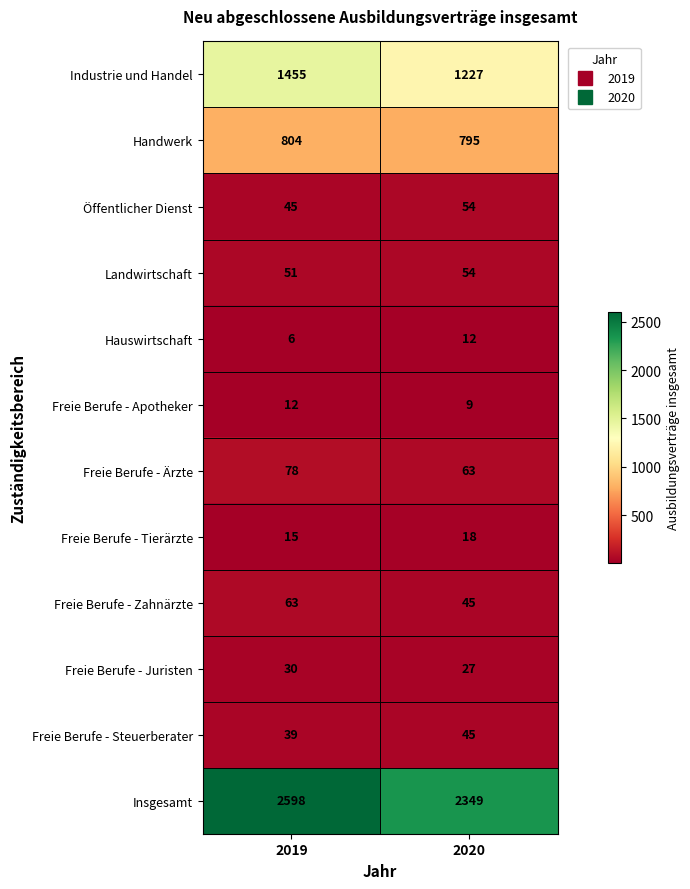

What is the approximate value of Hauswirtschaft at 2019?

6